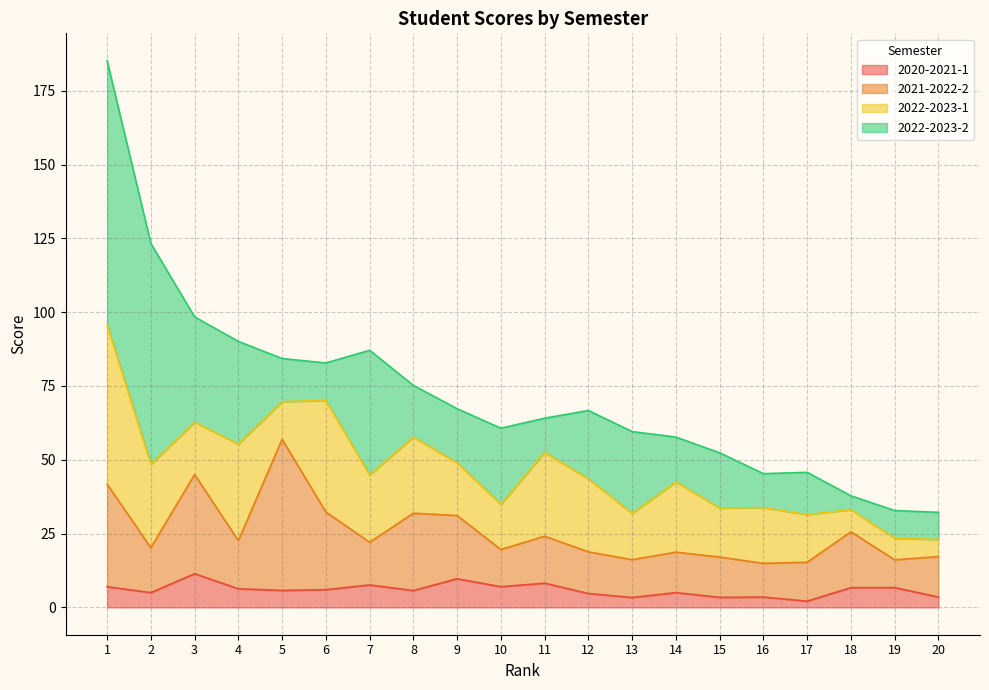

True or false: 2020-2021-1 has a value of 9.7 at 9.

True